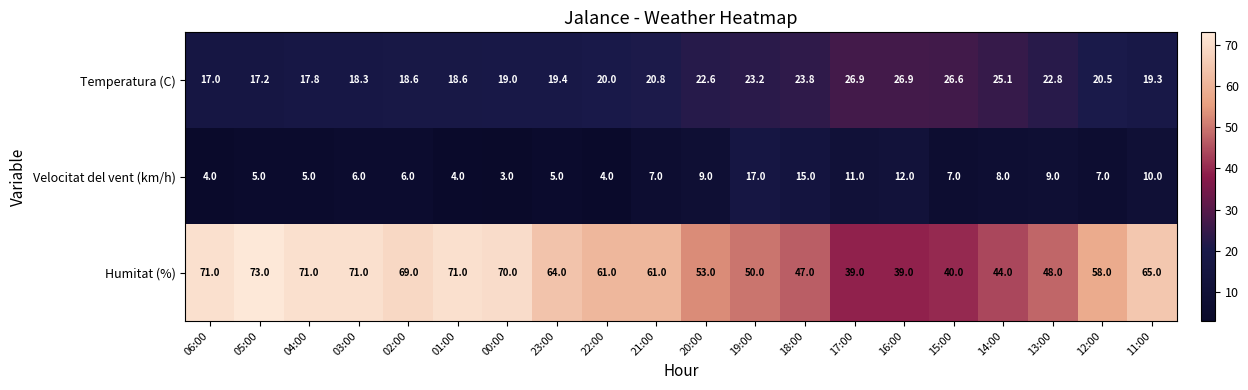

What is the highest value of the Velocitat del vent (km/h) series?

17.0